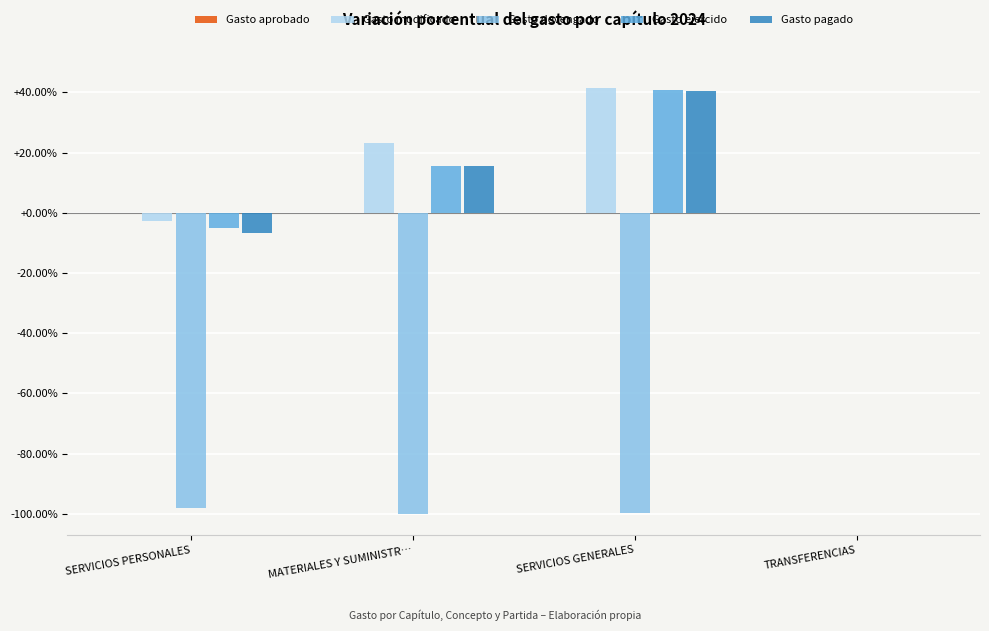

Is the value of Gasto ejercido at TRANSFERENCIAS greater than the value of Gasto pagado at MATERIALES Y SUMINISTR…?

No